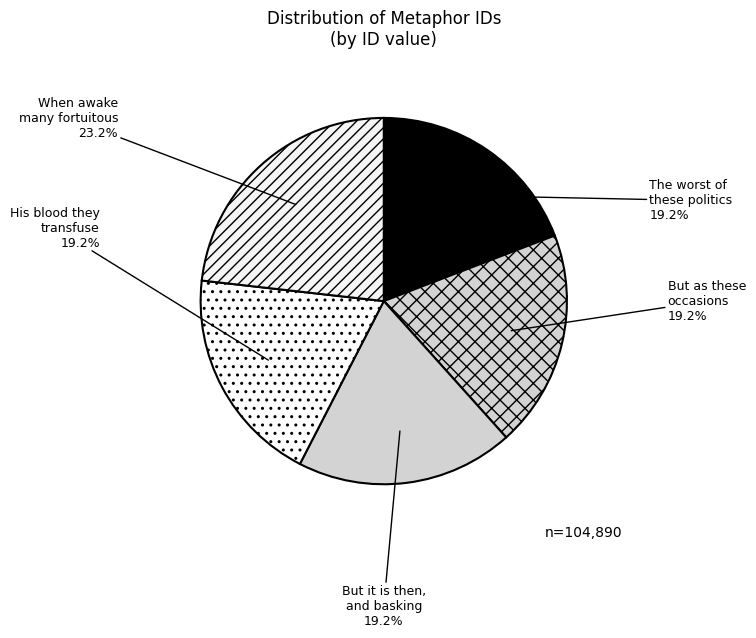

Which category has the biggest portion of the pie?

When awake many fortuitous